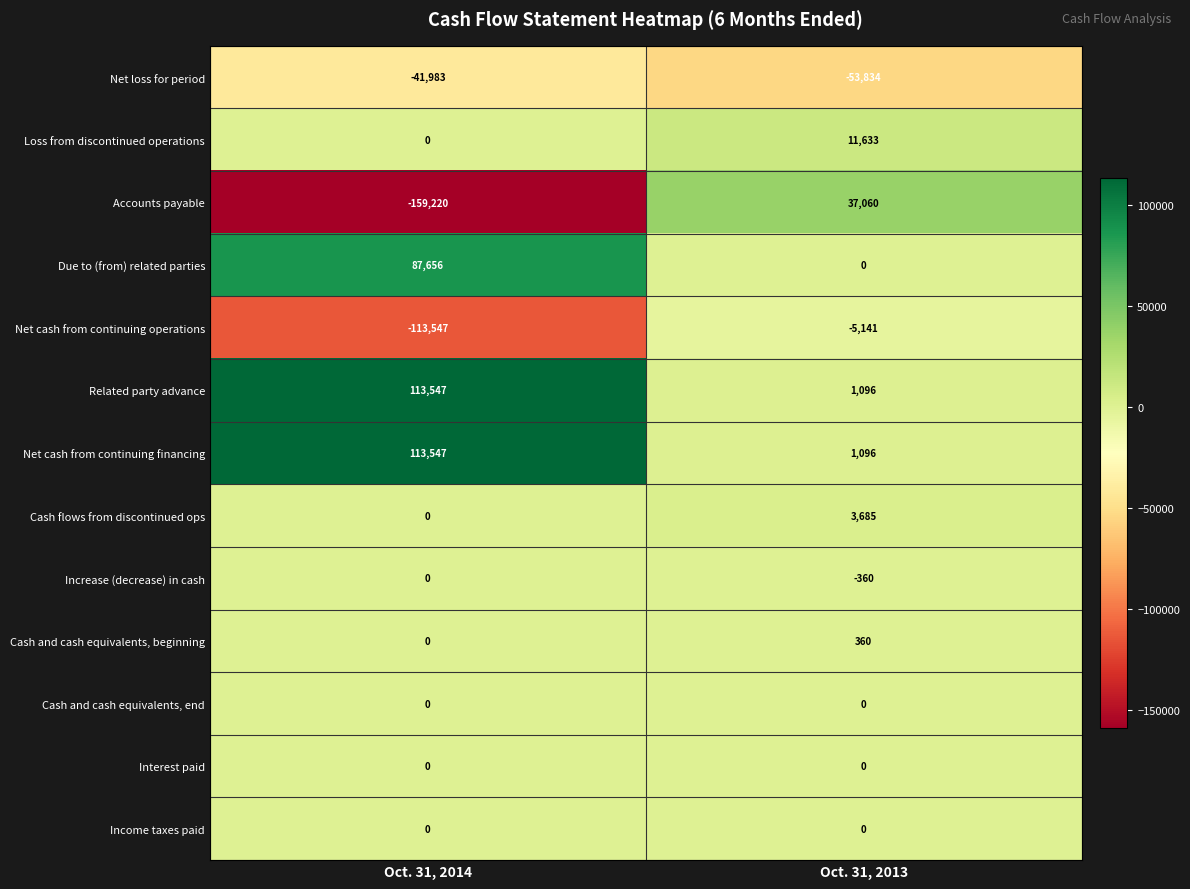

Reading right to left, what are all the values shown in this chart?

Net loss for period: -53834	-41983
Loss from discontinued operations: 11633	0
Accounts payable: 37060	-159220
Due to (from) related parties: 0	87656
Net cash from continuing operations: -5141	-113547
Related party advance: 1096	113547
Net cash from continuing financing: 1096	113547
Cash flows from discontinued ops: 3685	0
Increase (decrease) in cash: -360	0
Cash and cash equivalents, beginning: 360	0
Cash and cash equivalents, end: 0	0
Interest paid: 0	0
Income taxes paid: 0	0